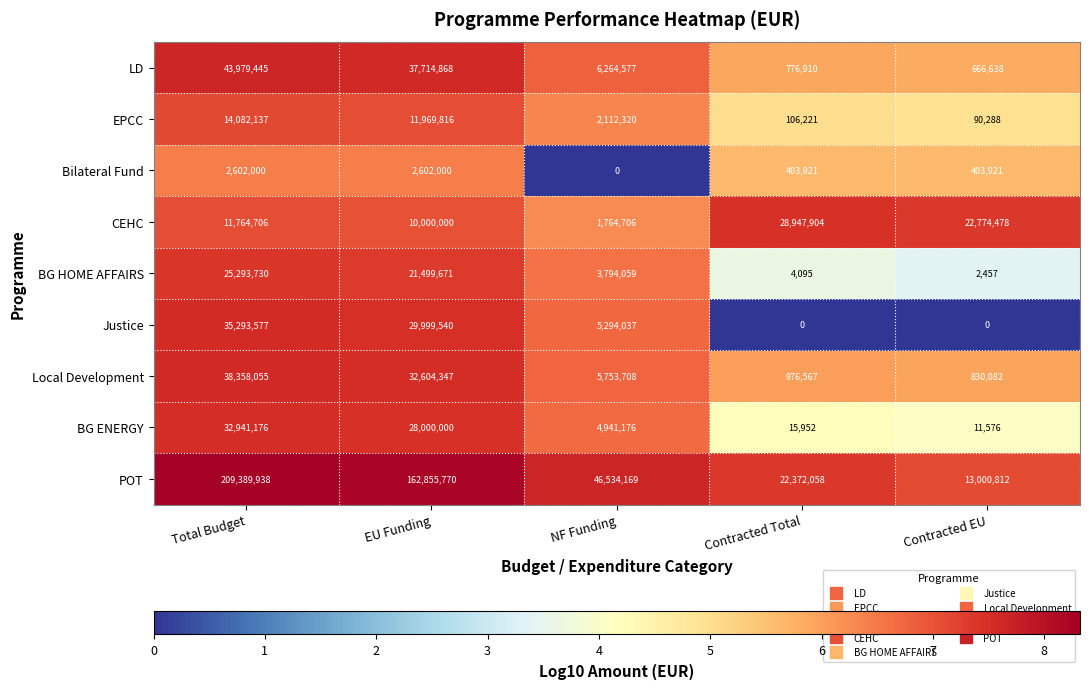

What is the spread (max minus min) of values at Total Budget?

206787938